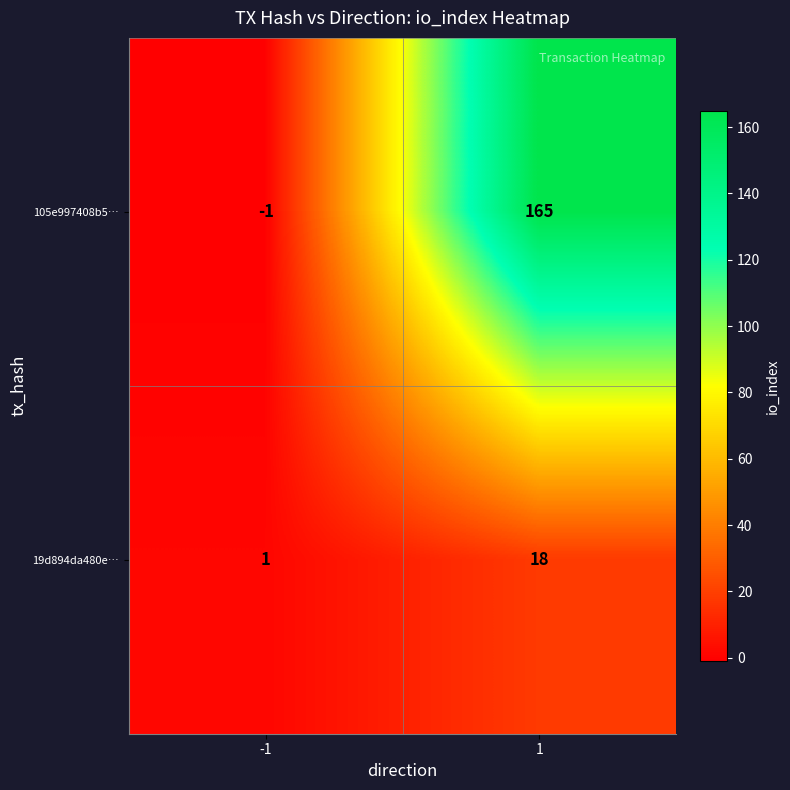

What is the average value of the 19d894da480e… series?

10